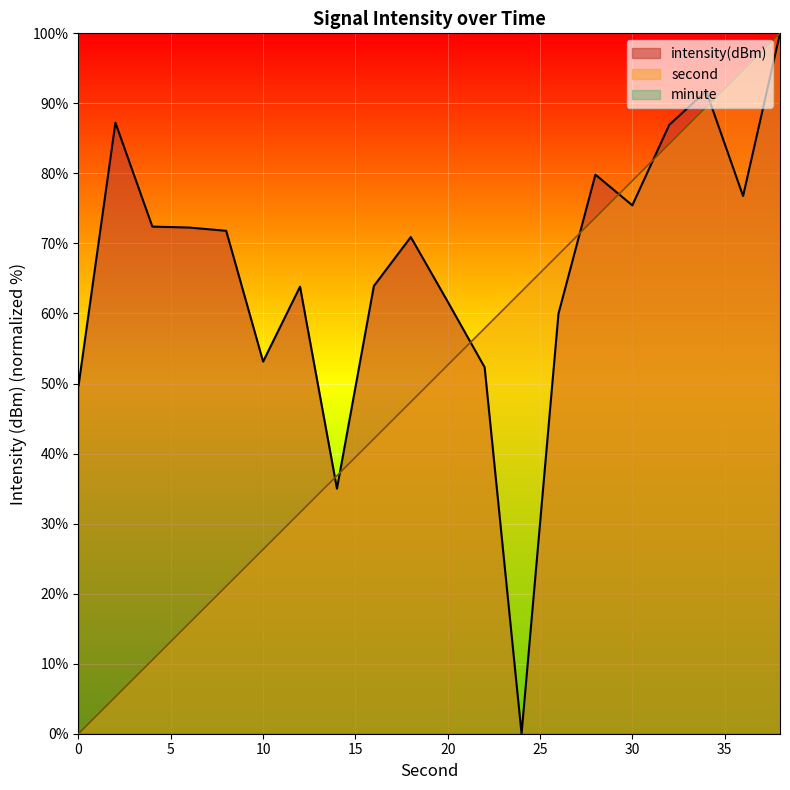

Where is the first local maximum for intensity(dBm)?

2